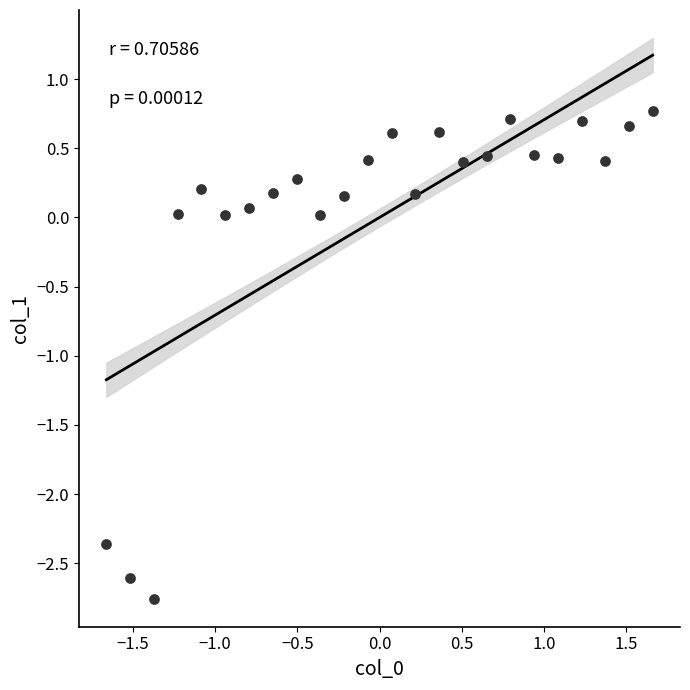

What is the range of Y values (max minus min)?

3.5